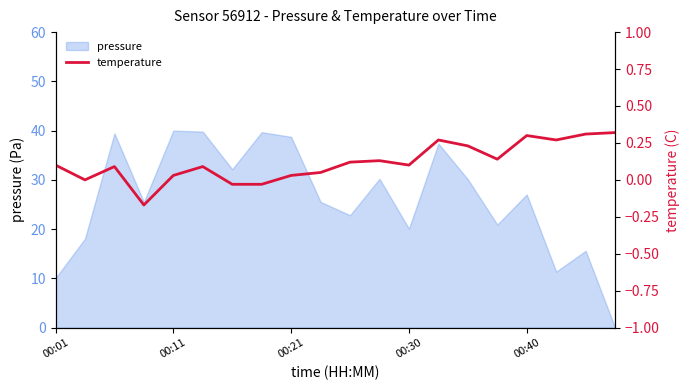

Is it true that pressure equals 27.0 at 00:40?

True